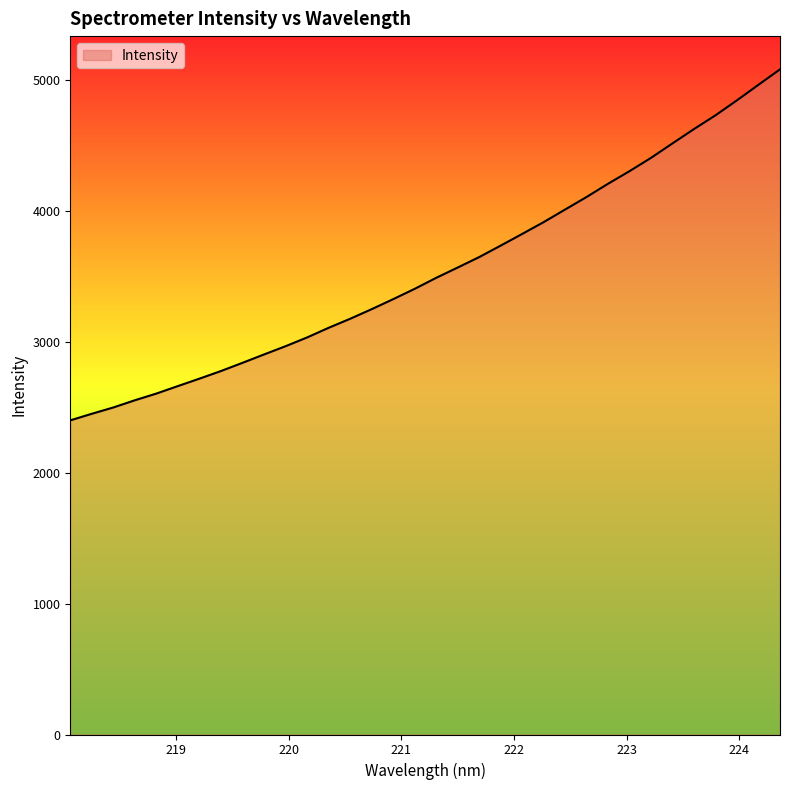

What is the minimum value shown in the chart?

2398.6